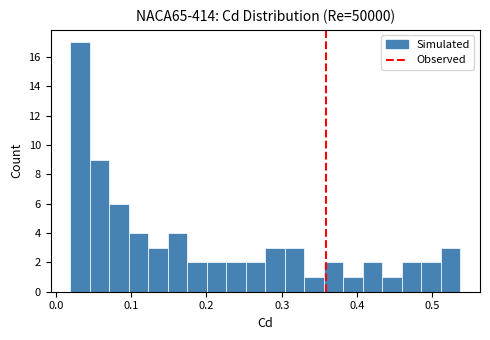

Read against the x-axis, roughly where is the centre of the tallest bar?

0.03